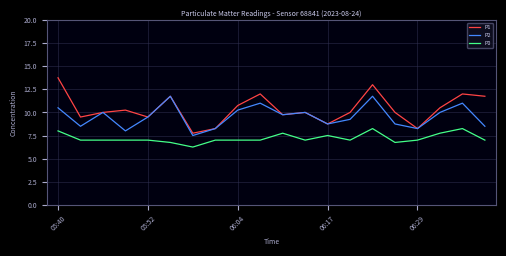

How many lines are shown in the chart?

3